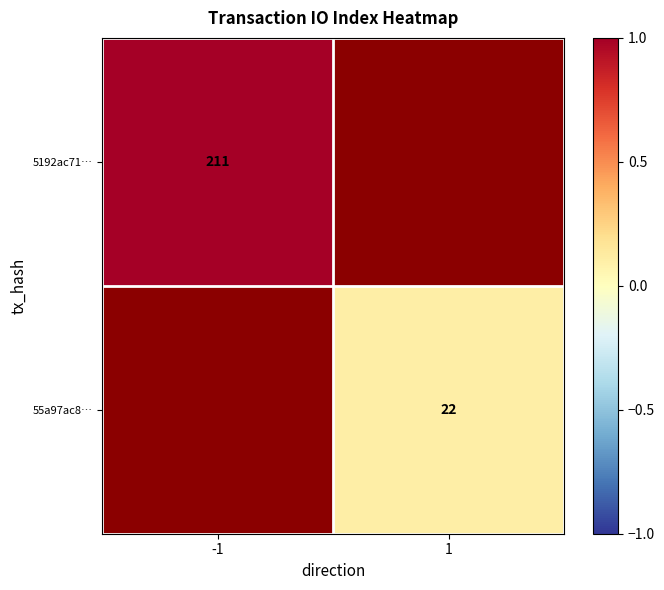

Count the number of categories in the chart.

2